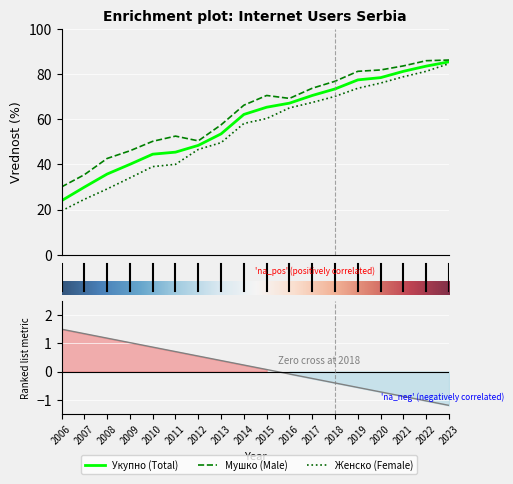

True or false: Укупно and Женско intersect in this chart.

False